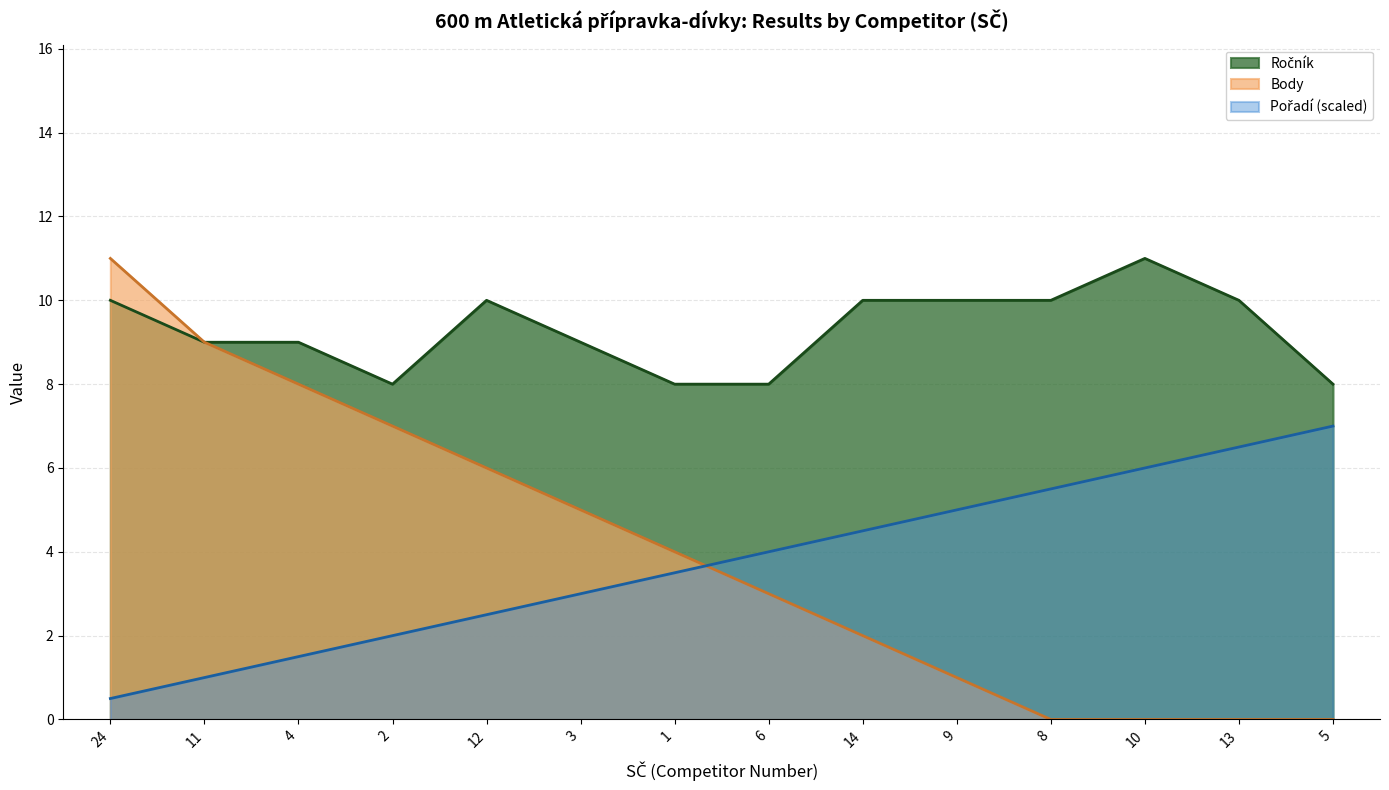

What is the total value across all series at 4?

18.5